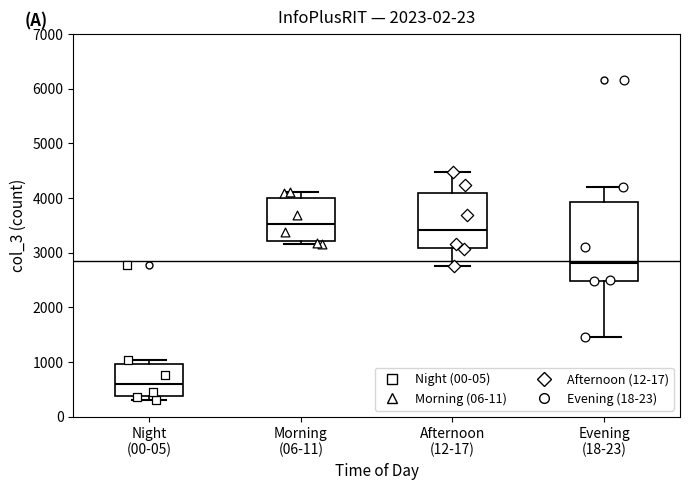

Which box has the highest median line?

Morning (06-11)